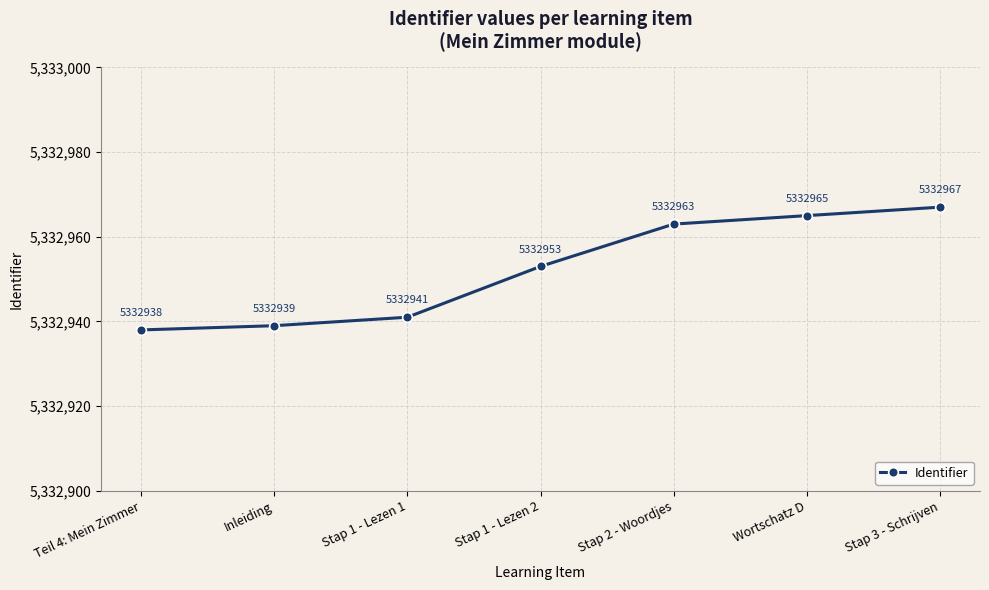

Reading left to right, what are all the values shown in this chart?

Teil 4: Mein Zimmer=5332938	Inleiding=5332939	Stap 1 - Lezen 1=5332941	Stap 1 - Lezen 2=5332953	Stap 2 - Woordjes=5332963	Wortschatz D=5332965	Stap 3 - Schrijven=5332967